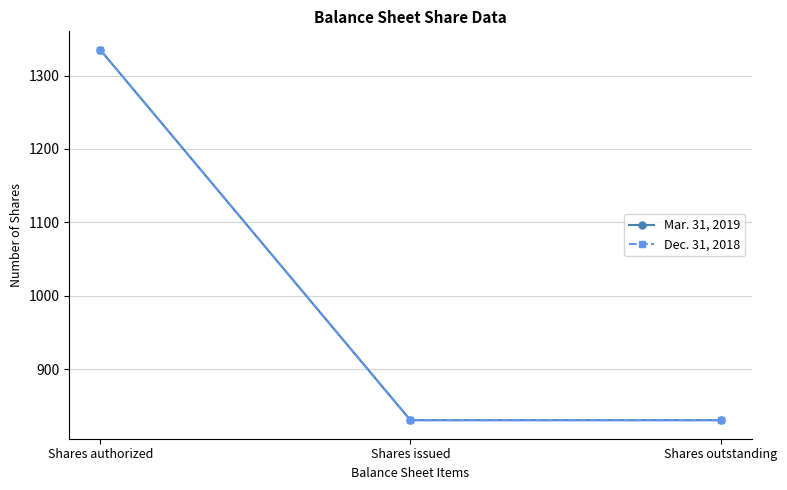

Which series has the widest spread of values?

Mar. 31, 2019